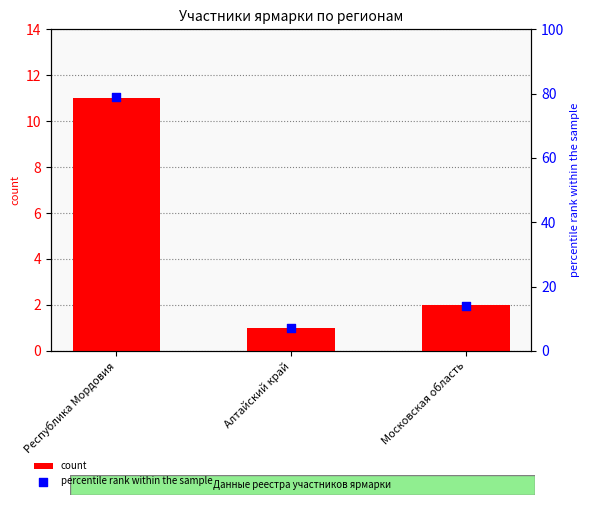

Which series reaches the maximum Y coordinate?

percentile rank within the sample